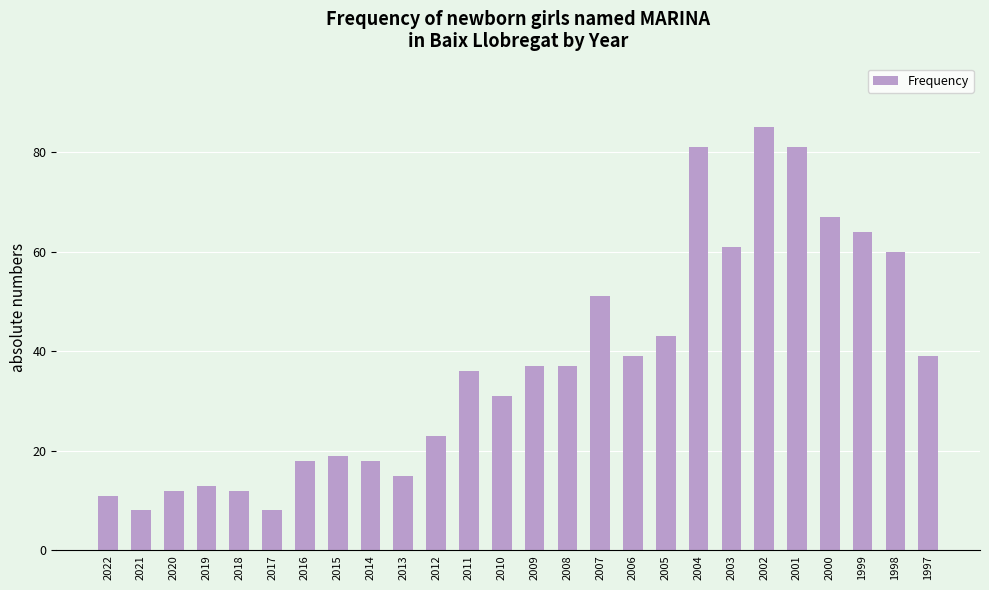

How many data points are less than 37?

13